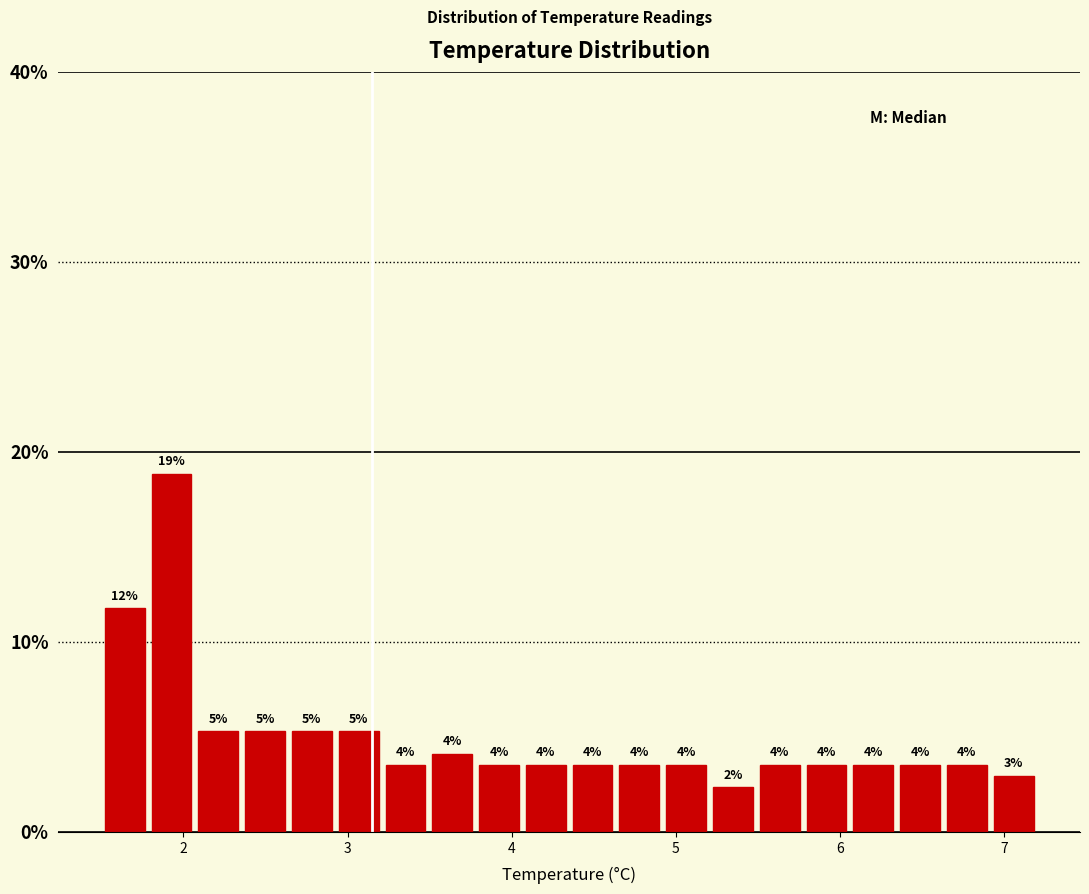

Around what value on the x-axis is the tallest bar? Give the approximate position of its centre, as read against the axis.

1.9